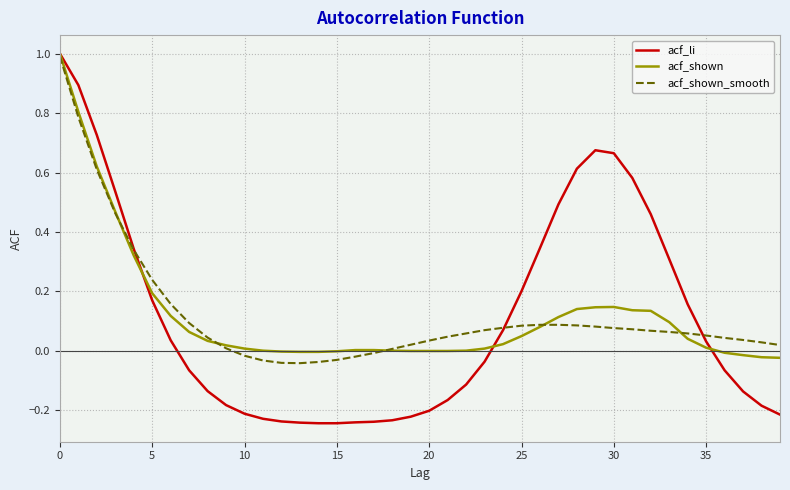

What is the maximum value for acf_shown?

1.0